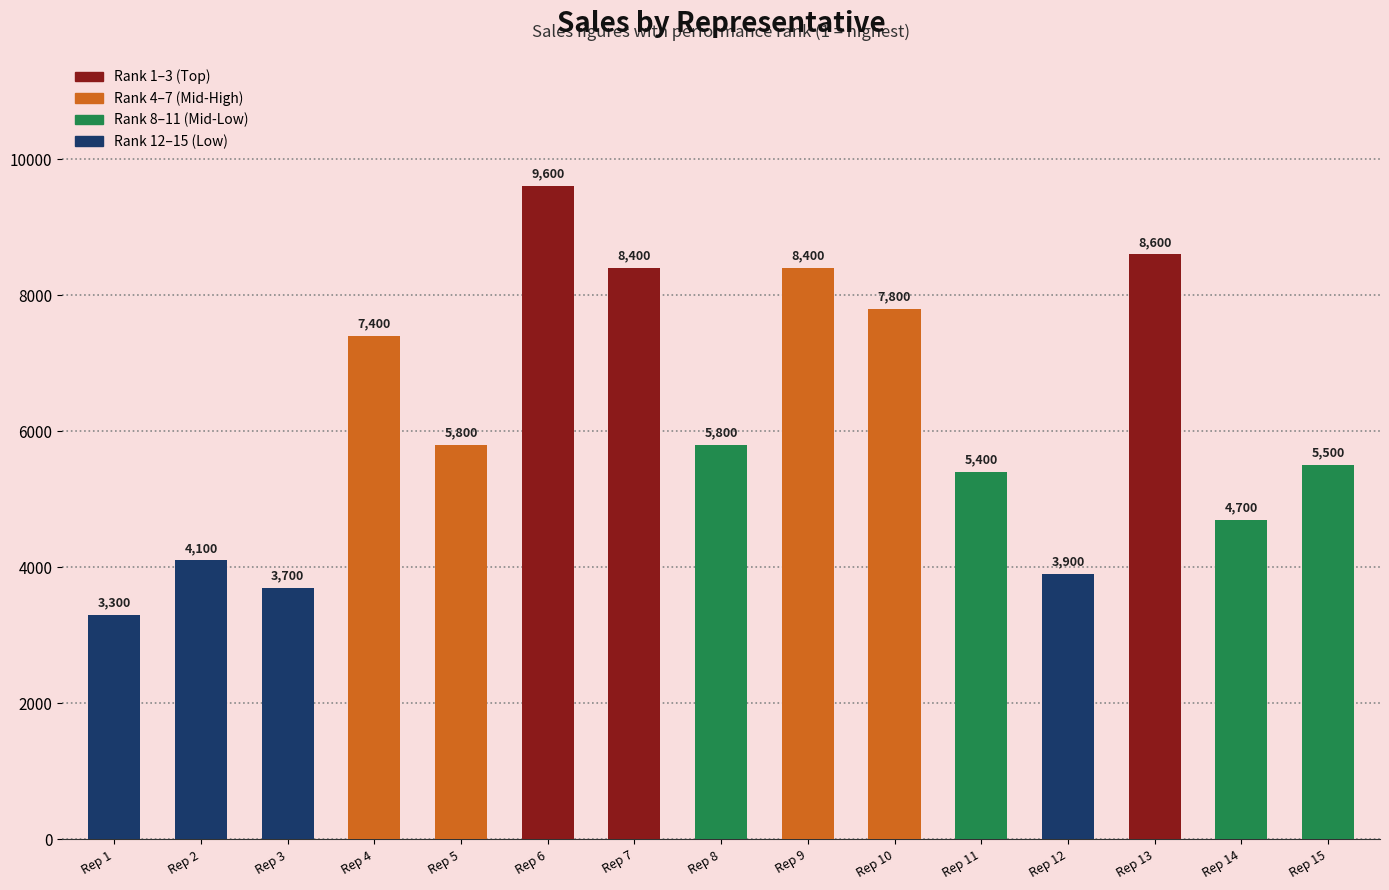

True or false: the data shows 9937 at Rep 5.

False